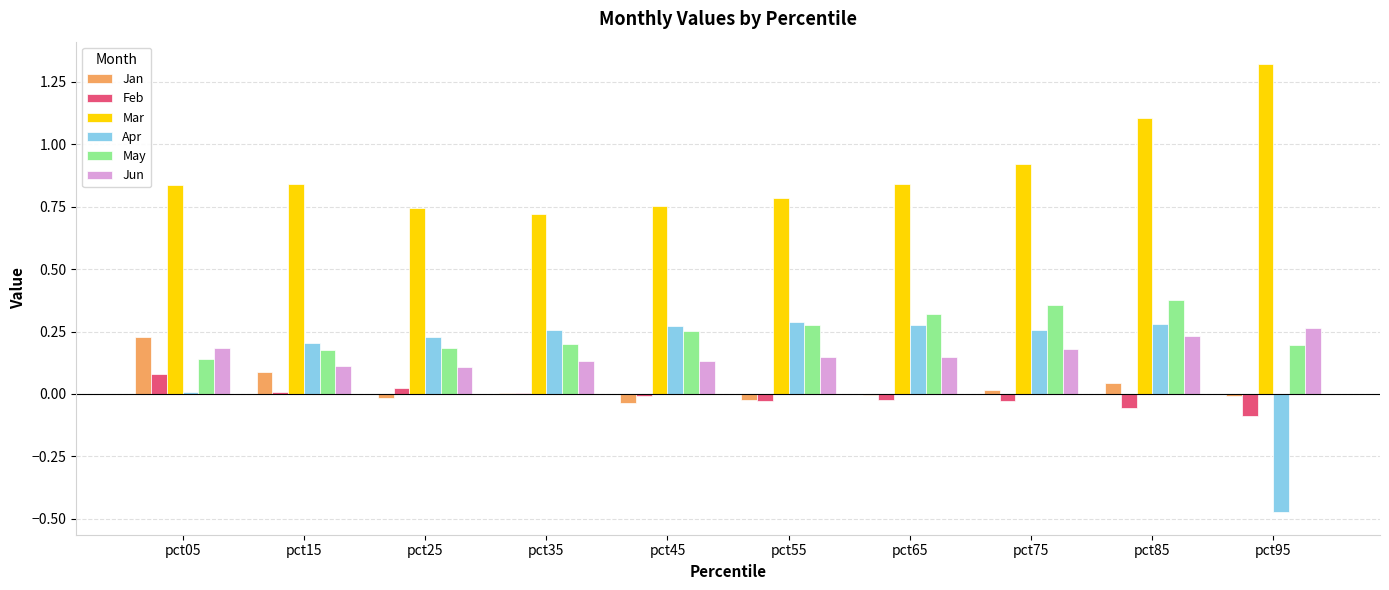

Is the value of Mar at pct85 greater than the value of Jan at pct05?

Yes